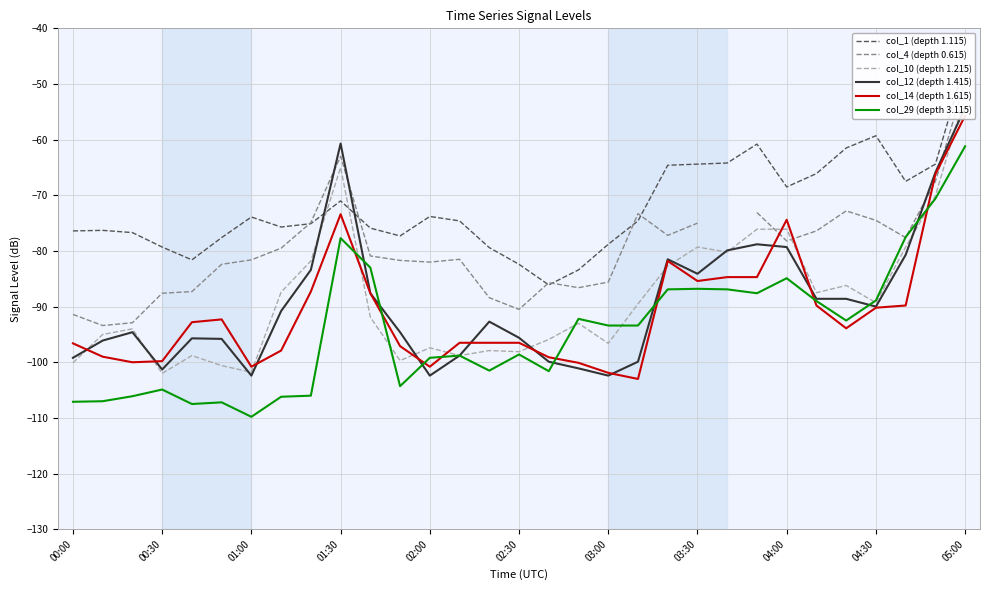

What is the smallest value displayed?

-109.8